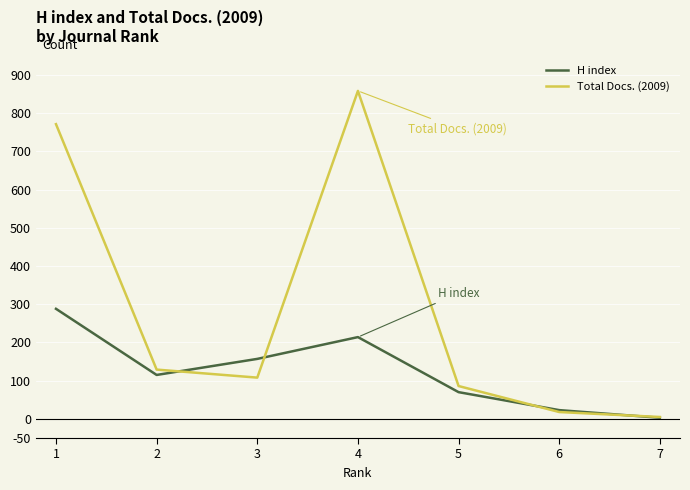

Which series has the largest range (max minus min)?

Total Docs. (2009)